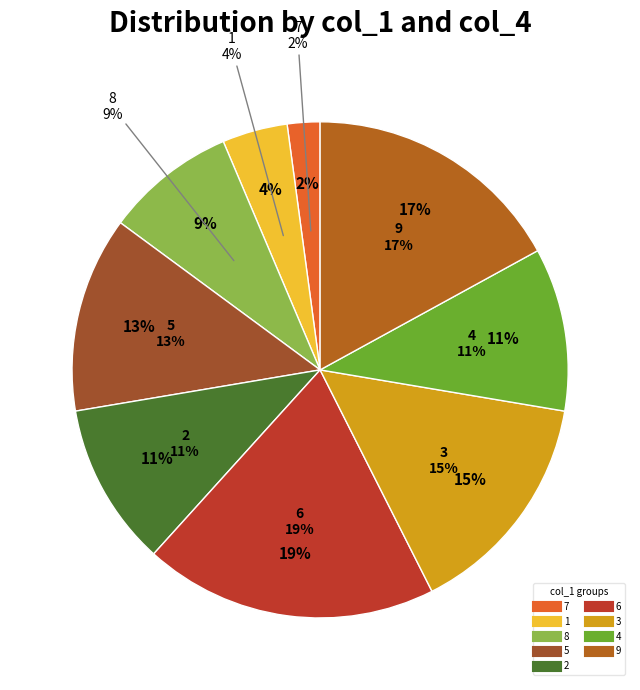

Between 4 and 6, which is larger?

6